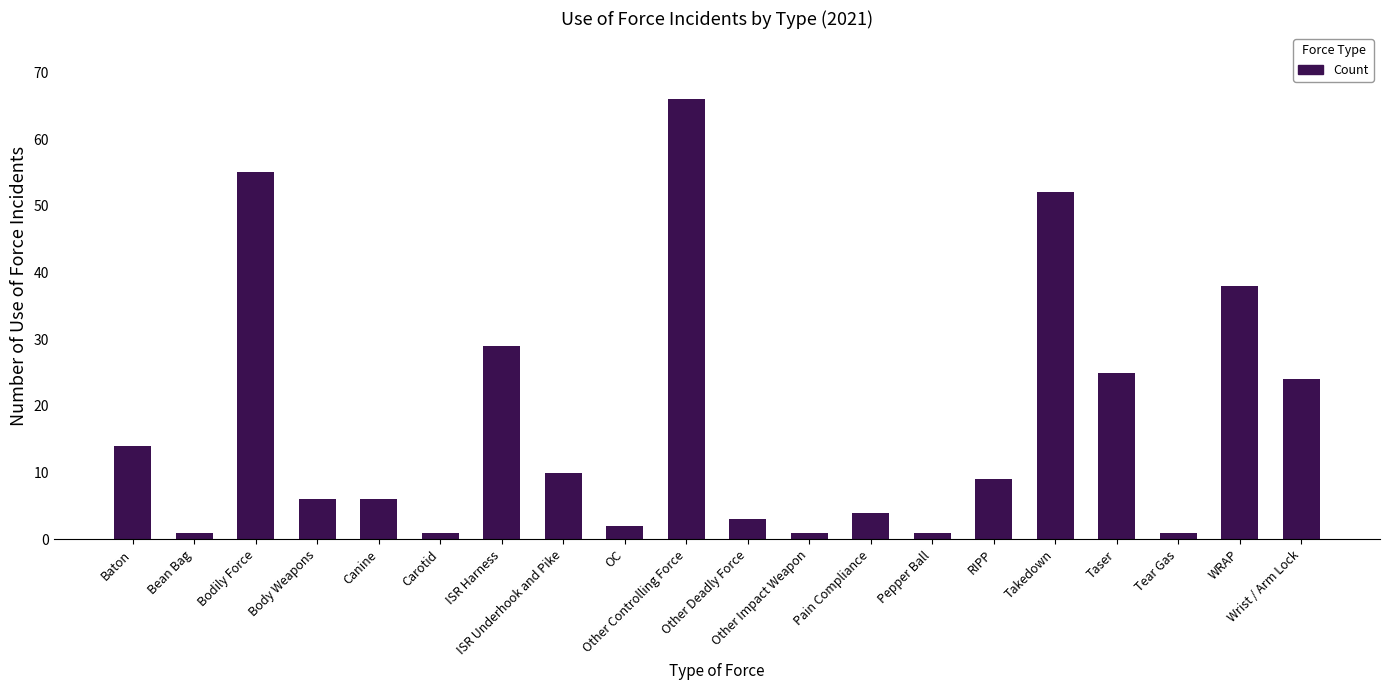

Approximately how many times larger is the value at Wrist / Arm Lock compared to Other Controlling Force?

0.4